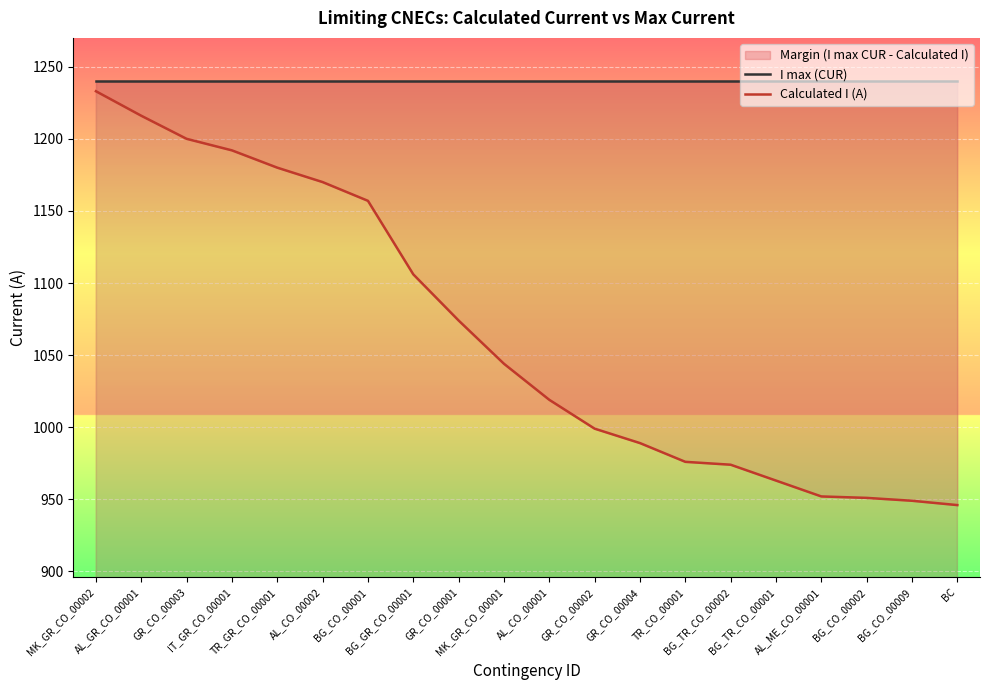

Which has a higher value, BC or MK_GR_CO_00002?

BC